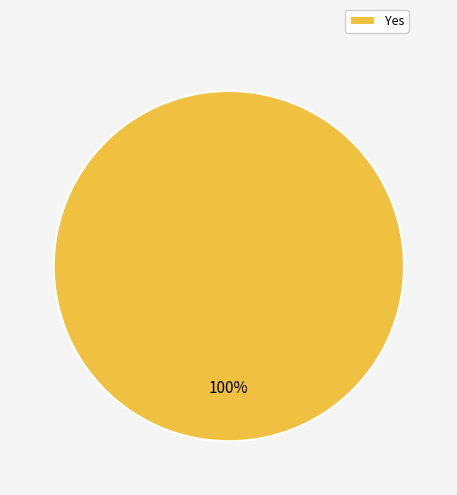

True or false: Yes accounts for 92% of the total.

False